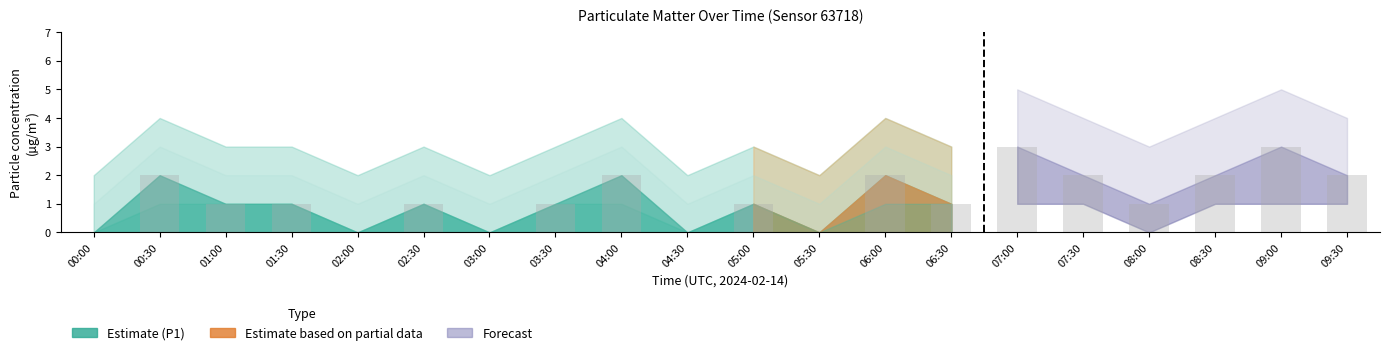

The value at 08:00 is 0. True or false?

False